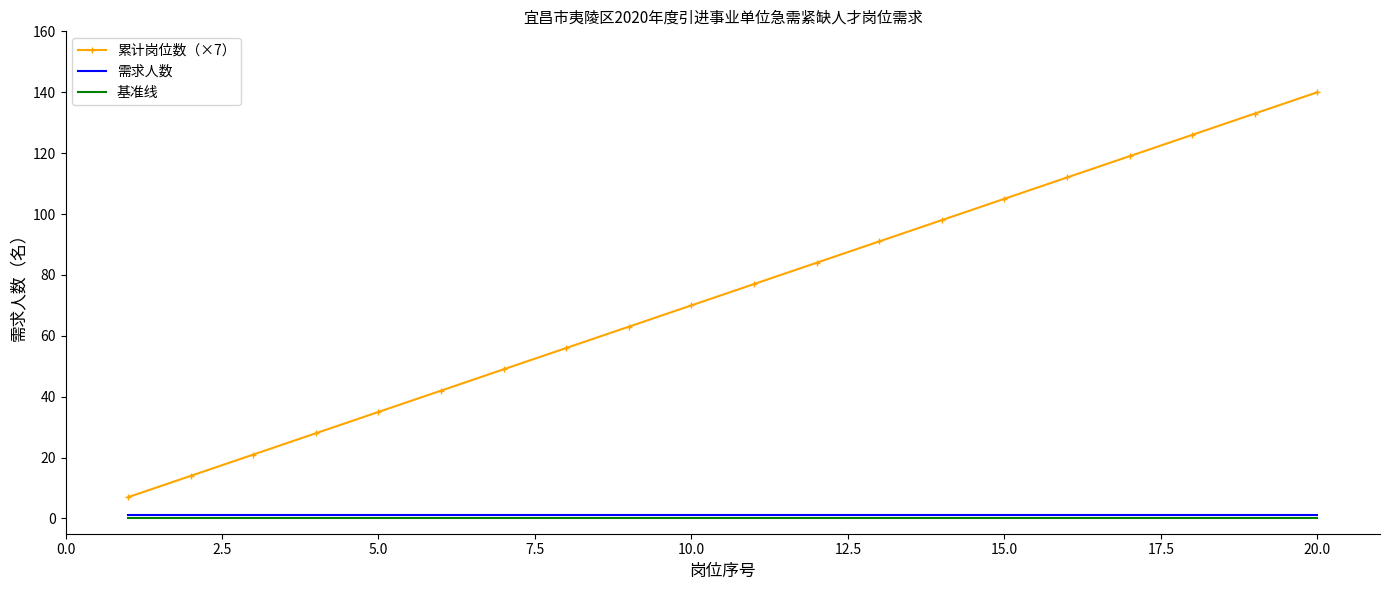

True or false: 基准线 and 累计岗位数（×7） cross at least once.

False